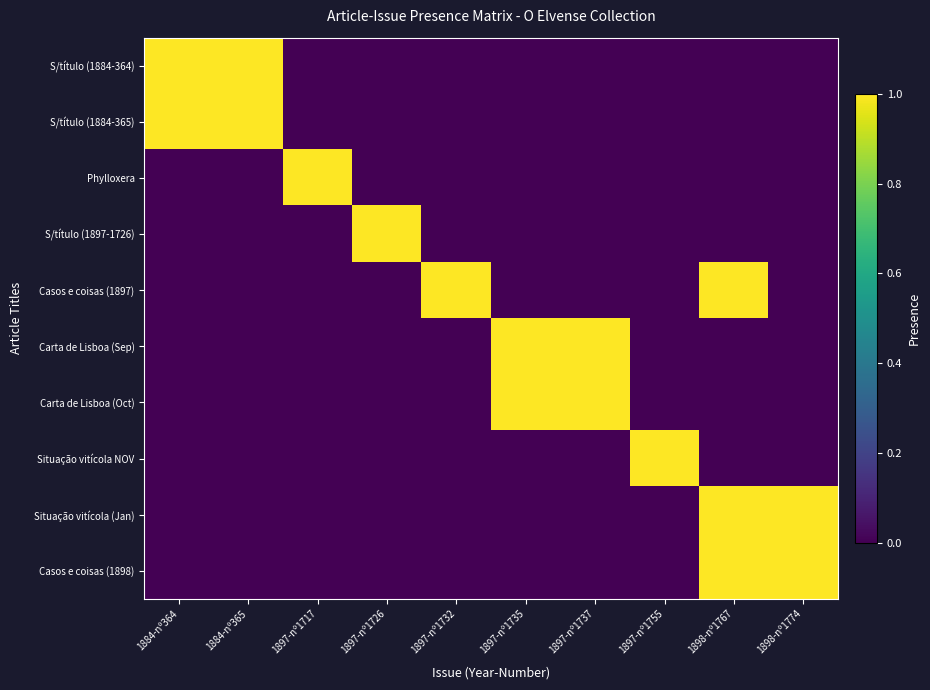

Reading left to right, extract all data points from this chart.

S/título (1884-364): 1884-nº364=1	1884-nº365=1	1897-nº1717=0	1897-nº1726=0	1897-nº1732=0	1897-nº1735=0	1897-nº1737=0	1897-nº1755=0	1898-nº1767=0	1898-nº1774=0
S/título (1884-365): 1884-nº364=1	1884-nº365=1	1897-nº1717=0	1897-nº1726=0	1897-nº1732=0	1897-nº1735=0	1897-nº1737=0	1897-nº1755=0	1898-nº1767=0	1898-nº1774=0
Phylloxera: 1884-nº364=0	1884-nº365=0	1897-nº1717=1	1897-nº1726=0	1897-nº1732=0	1897-nº1735=0	1897-nº1737=0	1897-nº1755=0	1898-nº1767=0	1898-nº1774=0
S/título (1897-1726): 1884-nº364=0	1884-nº365=0	1897-nº1717=0	1897-nº1726=1	1897-nº1732=0	1897-nº1735=0	1897-nº1737=0	1897-nº1755=0	1898-nº1767=0	1898-nº1774=0
Casos e coisas (1897): 1884-nº364=0	1884-nº365=0	1897-nº1717=0	1897-nº1726=0	1897-nº1732=1	1897-nº1735=0	1897-nº1737=0	1897-nº1755=0	1898-nº1767=1	1898-nº1774=0
Carta de Lisboa (Sep): 1884-nº364=0	1884-nº365=0	1897-nº1717=0	1897-nº1726=0	1897-nº1732=0	1897-nº1735=1	1897-nº1737=1	1897-nº1755=0	1898-nº1767=0	1898-nº1774=0
Carta de Lisboa (Oct): 1884-nº364=0	1884-nº365=0	1897-nº1717=0	1897-nº1726=0	1897-nº1732=0	1897-nº1735=1	1897-nº1737=1	1897-nº1755=0	1898-nº1767=0	1898-nº1774=0
Situação vitícola NOV: 1884-nº364=0	1884-nº365=0	1897-nº1717=0	1897-nº1726=0	1897-nº1732=0	1897-nº1735=0	1897-nº1737=0	1897-nº1755=1	1898-nº1767=0	1898-nº1774=0
Situação vitícola (Jan): 1884-nº364=0	1884-nº365=0	1897-nº1717=0	1897-nº1726=0	1897-nº1732=0	1897-nº1735=0	1897-nº1737=0	1897-nº1755=0	1898-nº1767=1	1898-nº1774=1
Casos e coisas (1898): 1884-nº364=0	1884-nº365=0	1897-nº1717=0	1897-nº1726=0	1897-nº1732=0	1897-nº1735=0	1897-nº1737=0	1897-nº1755=0	1898-nº1767=1	1898-nº1774=1